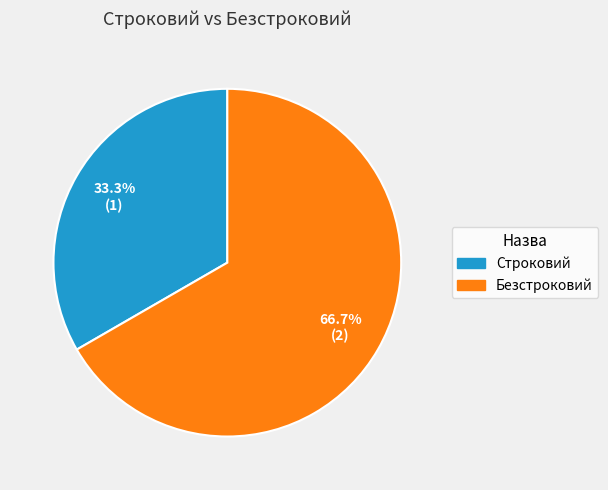

Which slice is the largest?

Безстроковий